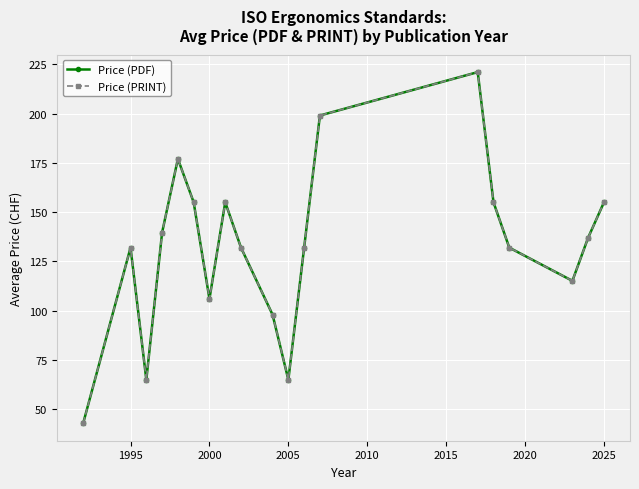

Is this an area chart (filled region under the line)?

No